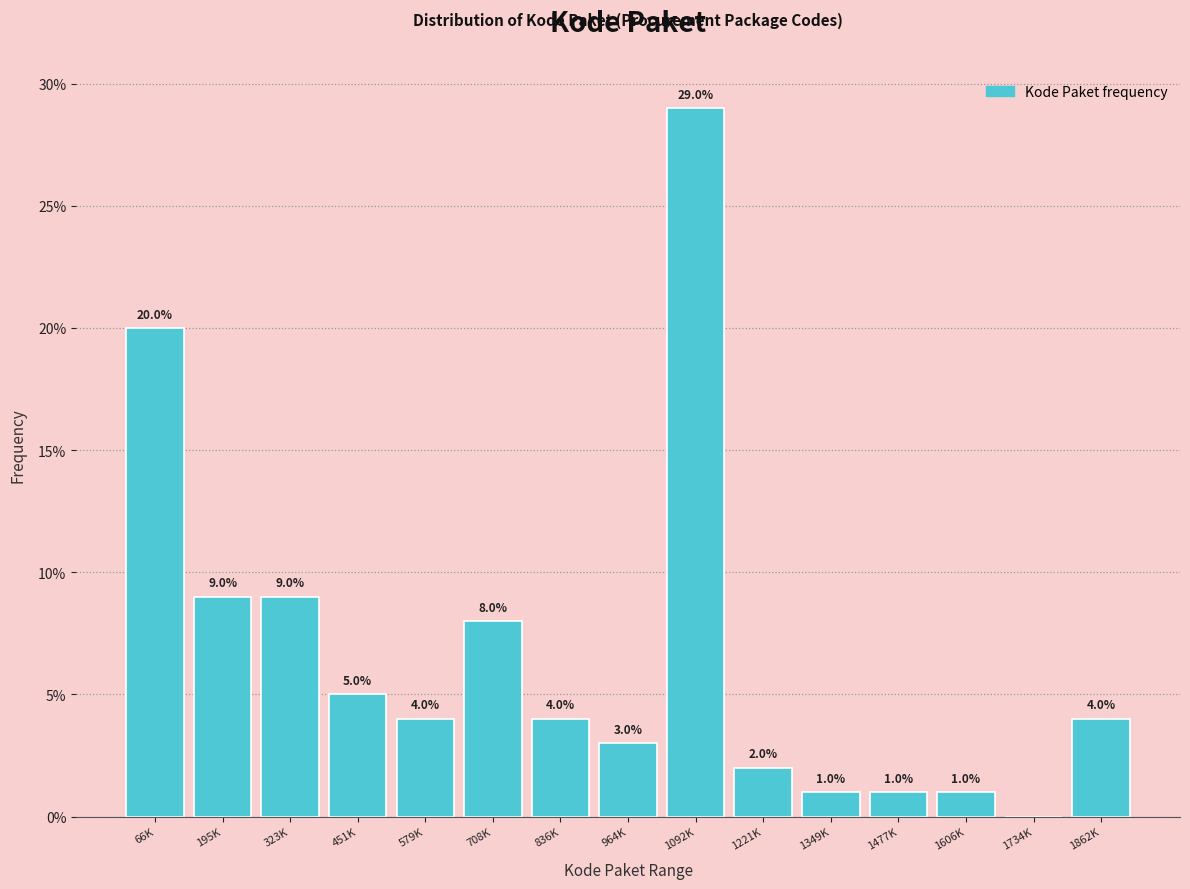

Reading left to right, transcribe all the data shown in this chart.

66K=20.0	195K=9.0	323K=9.0	451K=5.0	579K=4.0	708K=8.0	836K=4.0	964K=3.0	1092K=29.0	1221K=2.0	1349K=1.0	1477K=1.0	1606K=1.0	1734K=0.0	1862K=4.0